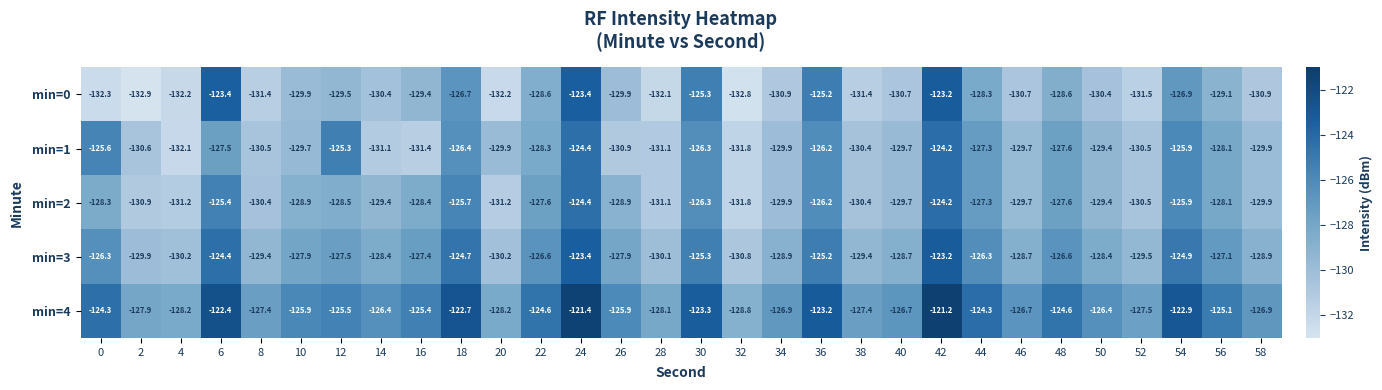

Count the number of categories in the chart.

30